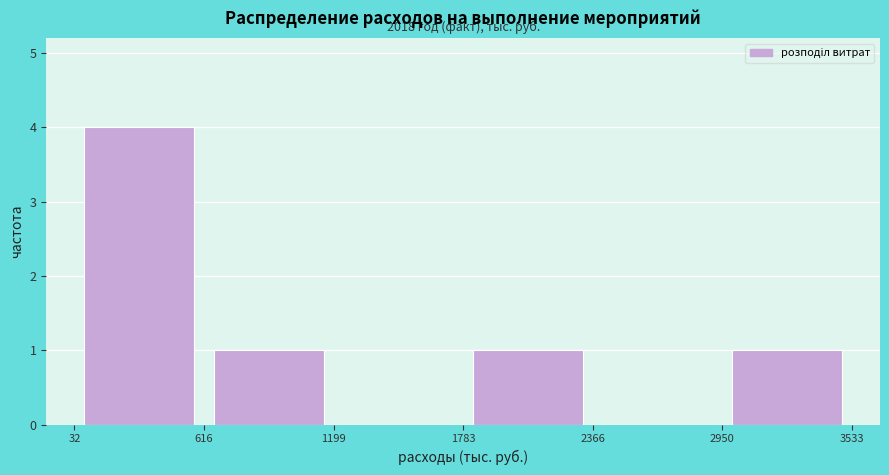

Which range on the x-axis has the tallest bar?

32 to 616